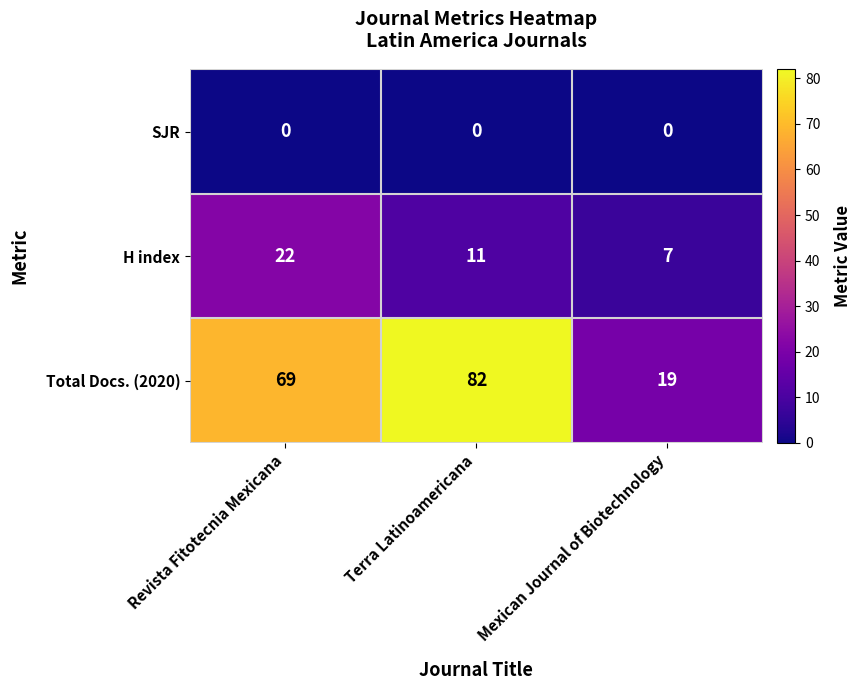

At Terra Latinoamericana, list the series in order from largest to smallest.

Total Docs. (2020), H index, SJR